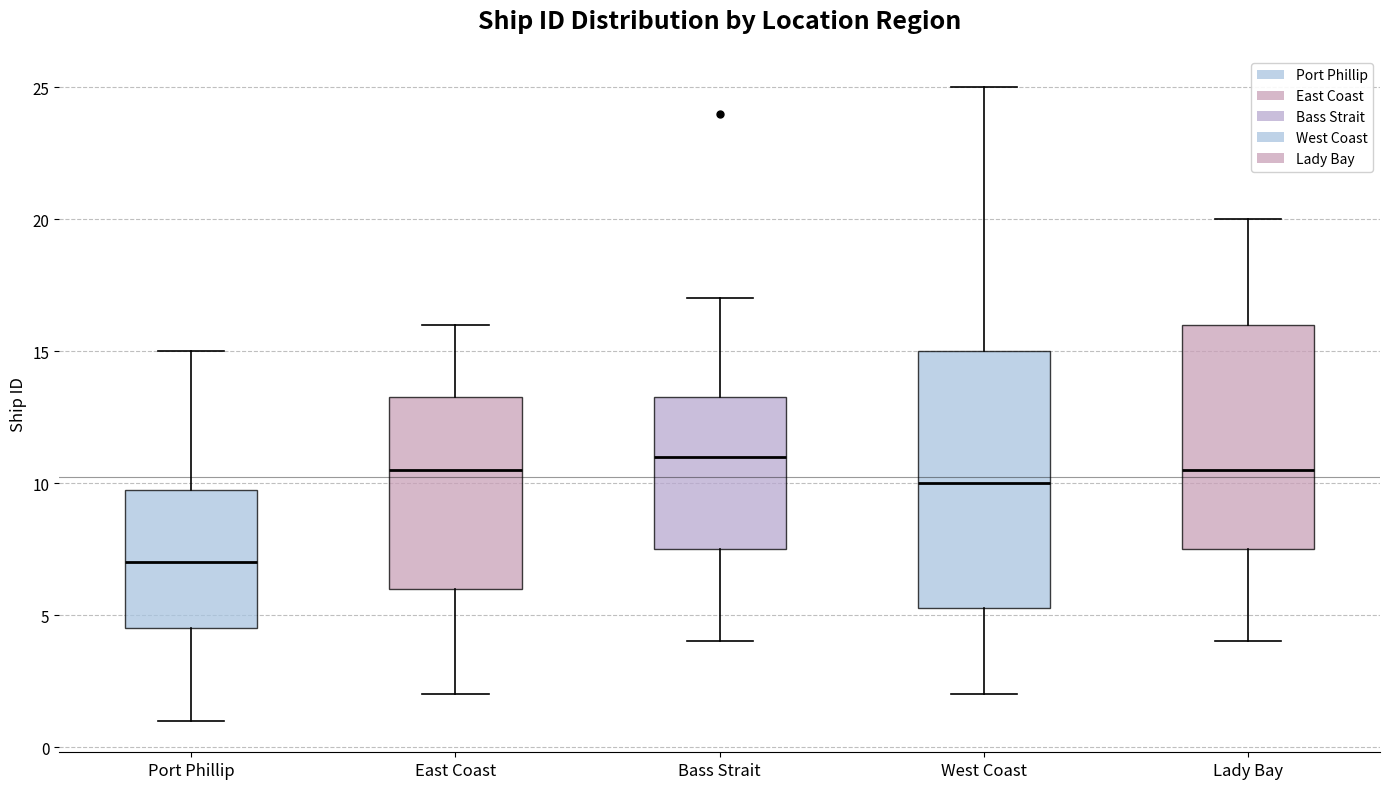

Which box has the highest median line?

Bass Strait